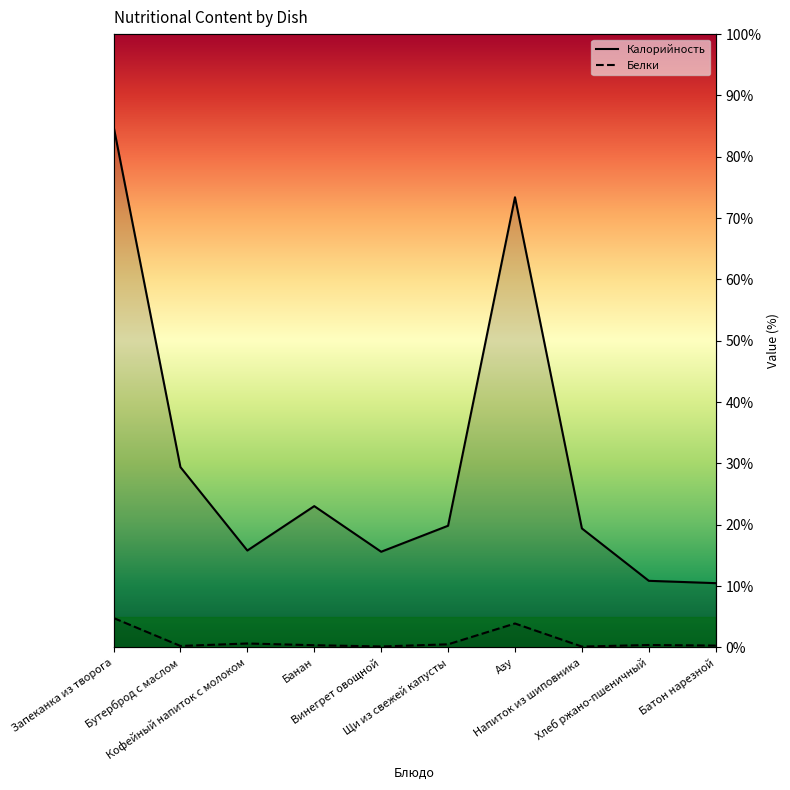

Reading left to right, transcribe all the data shown in this chart.

Калорийность: Запеканка из творога=85.0	Бутерброд с маслом=29.4	Кофейный напиток с молоком=15.8	Банан=23.0	Винегрет овощной=15.6	Щи из свежей капусты=19.8	Азу=73.4	Напиток из шиповника=19.4	Хлеб ржано-пшеничный=10.9	Батон нарезной=10.5
Белки: Запеканка из творога=4.8	Бутерброд с маслом=0.2	Кофейный напиток с молоком=0.6	Банан=0.4	Винегрет овощной=0.2	Щи из свежей капусты=0.5	Азу=3.9	Напиток из шиповника=0.1	Хлеб ржано-пшеничный=0.4	Батон нарезной=0.3